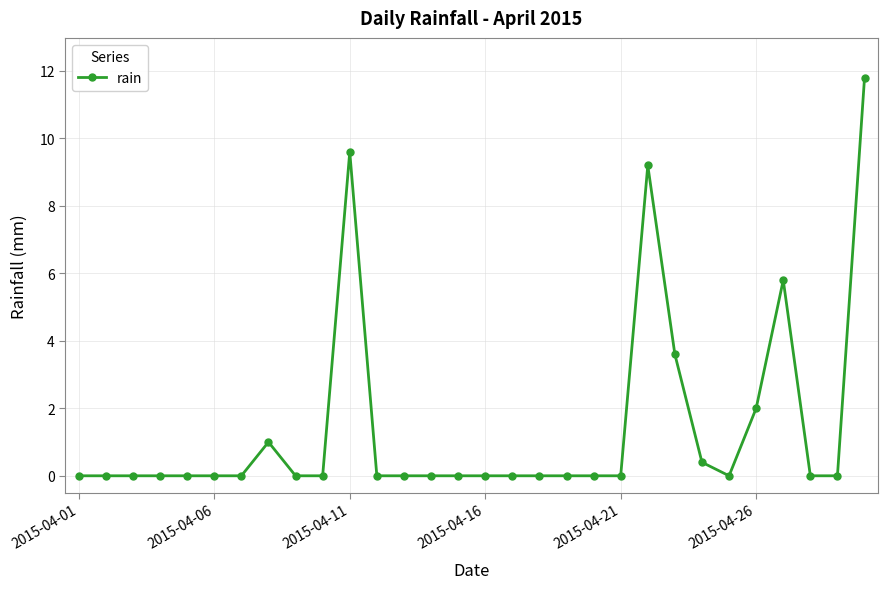

True or false: there are more than 2 points higher than both neighbors.

True